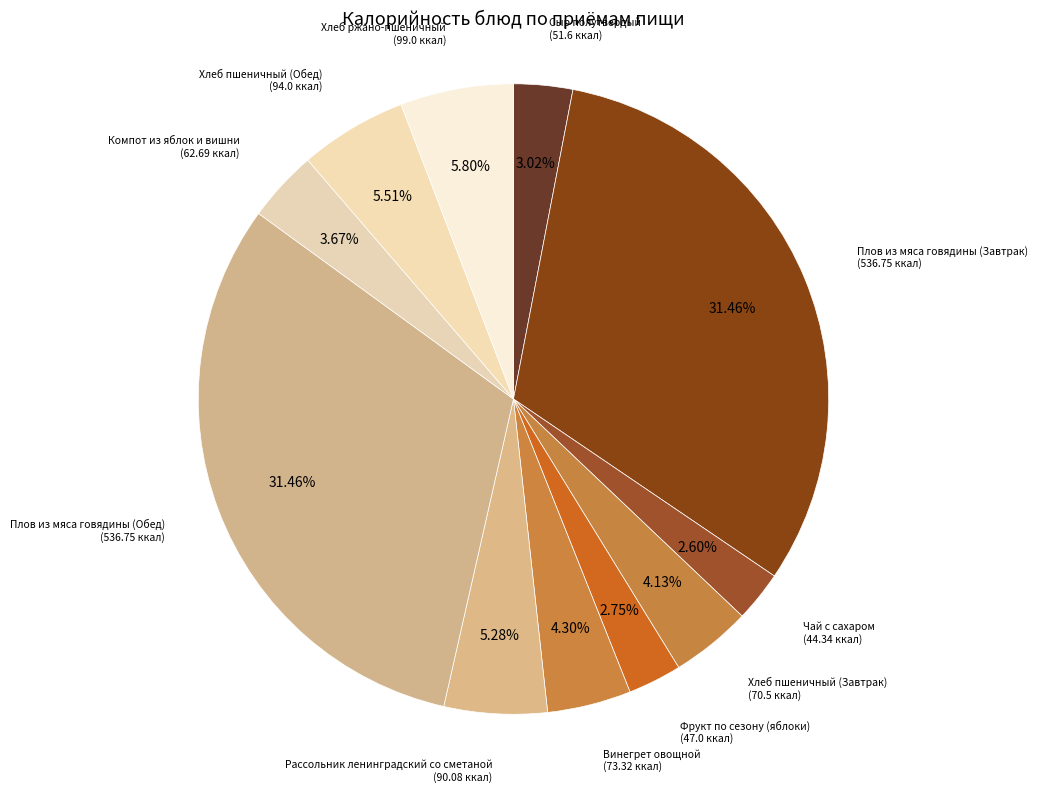

How many segments does this pie chart have?

11